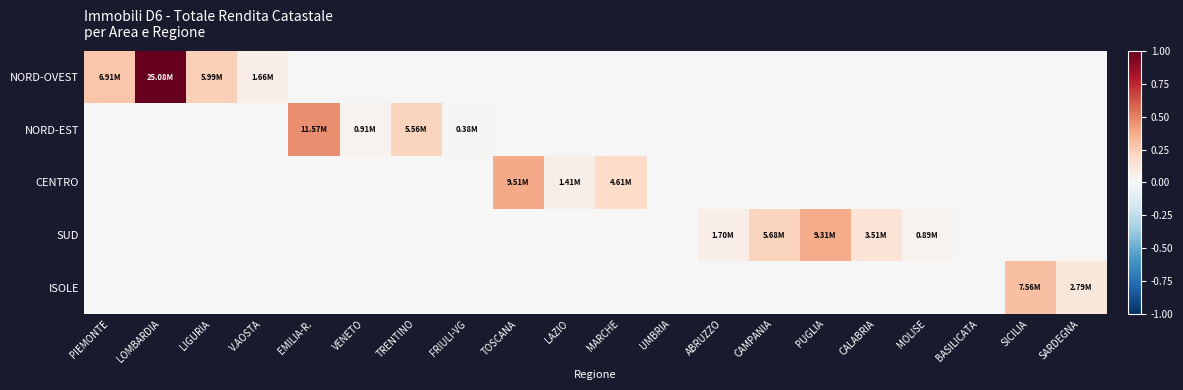

What is the spread (max minus min) of values at MARCHE?

0.2